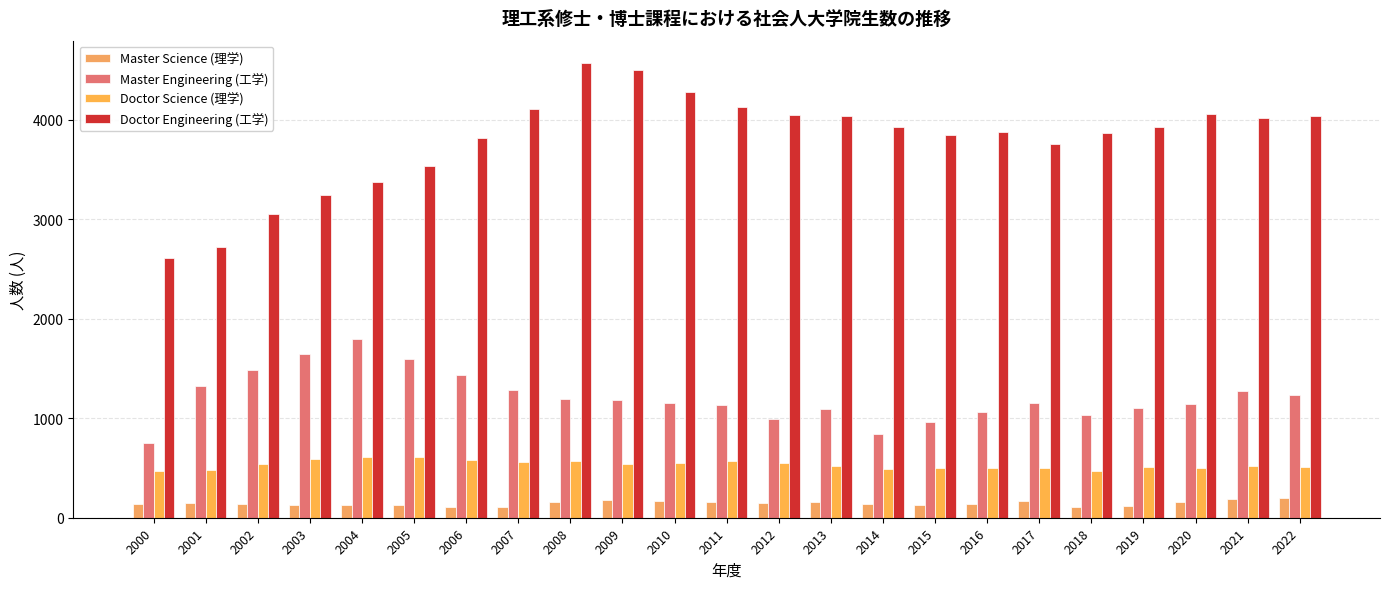

True or false: Doctor Science (理学) has a value of 509 at 2019.

True